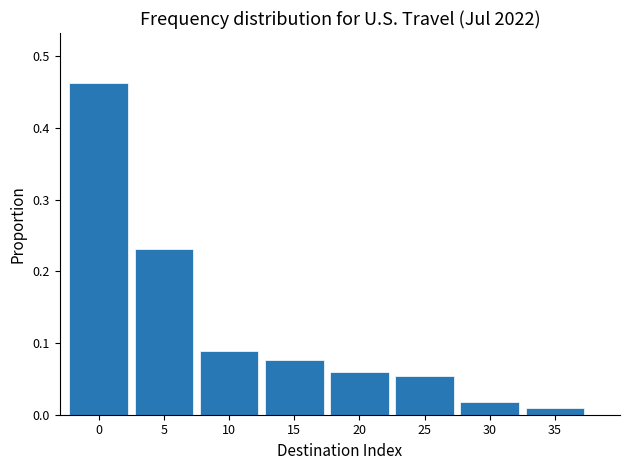

Which has a higher value, 5 or 15?

5